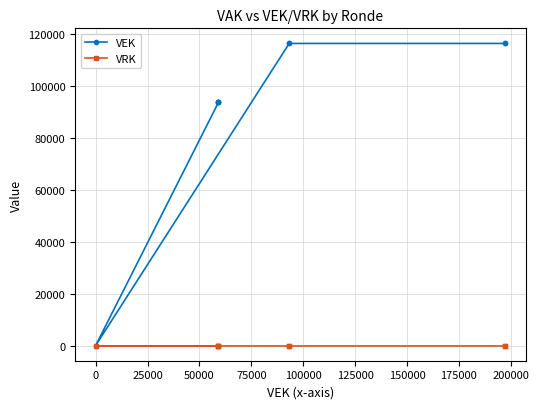

What is the label of the 7th point from the right?

25000